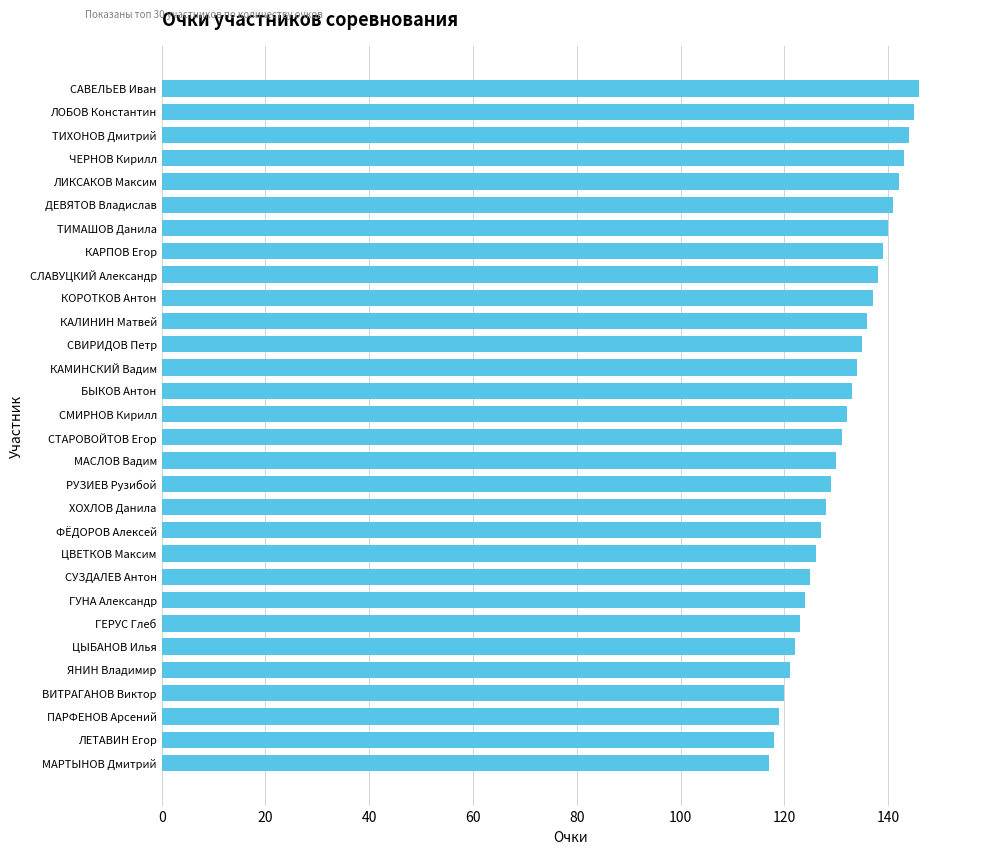

What is the ratio of the value at ТИХОНОВ Дмитрий to the value at КАЛИНИН Матвей?

1.1